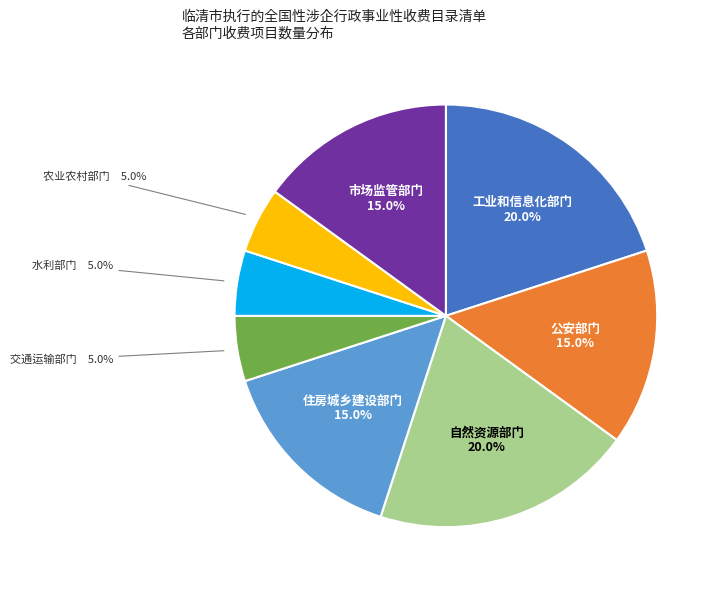

Is there a majority slice in this chart?

No